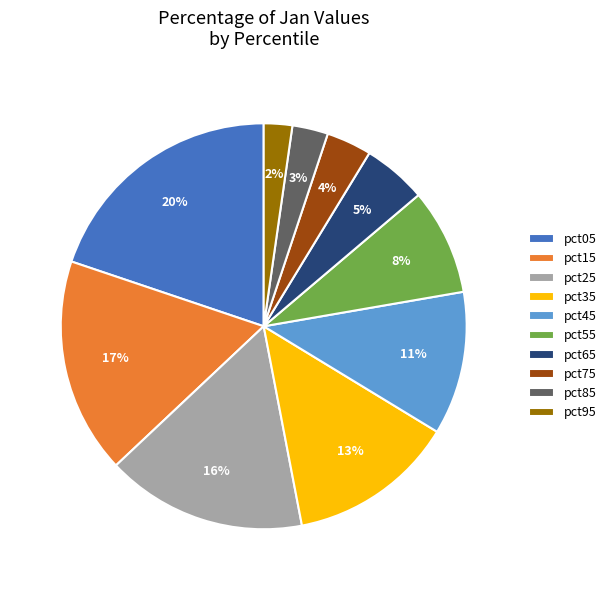

Combined, do pct75 and pct25 account for over 50%?

No